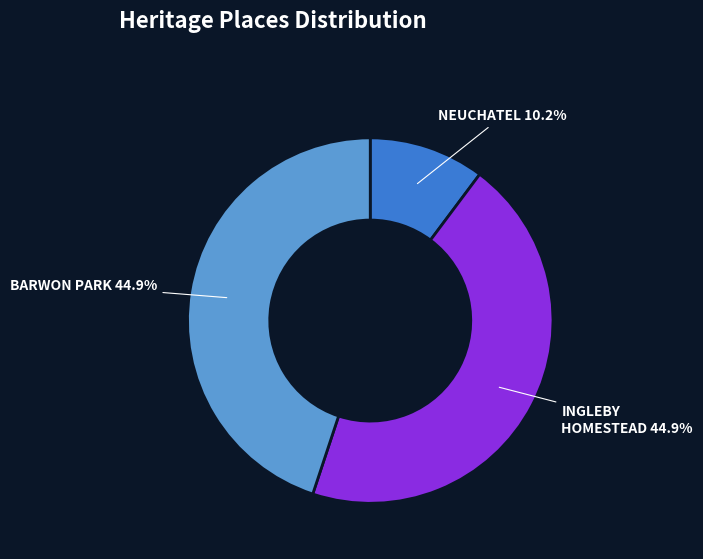

Is there any slice that represents more than half of the pie?

No